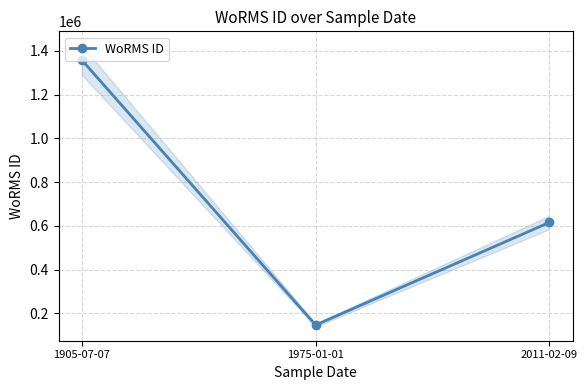

Rank the categories by value from highest to lowest.

1905-07-07, 2011-02-09, 1975-01-01